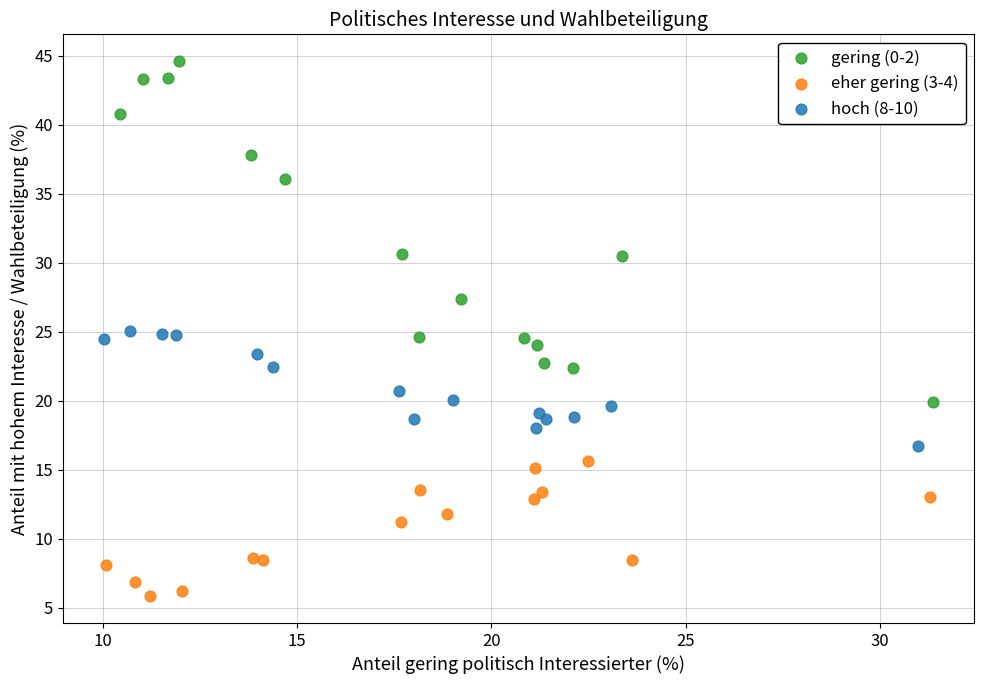

Which series reaches the maximum Y coordinate?

gering (0-2)